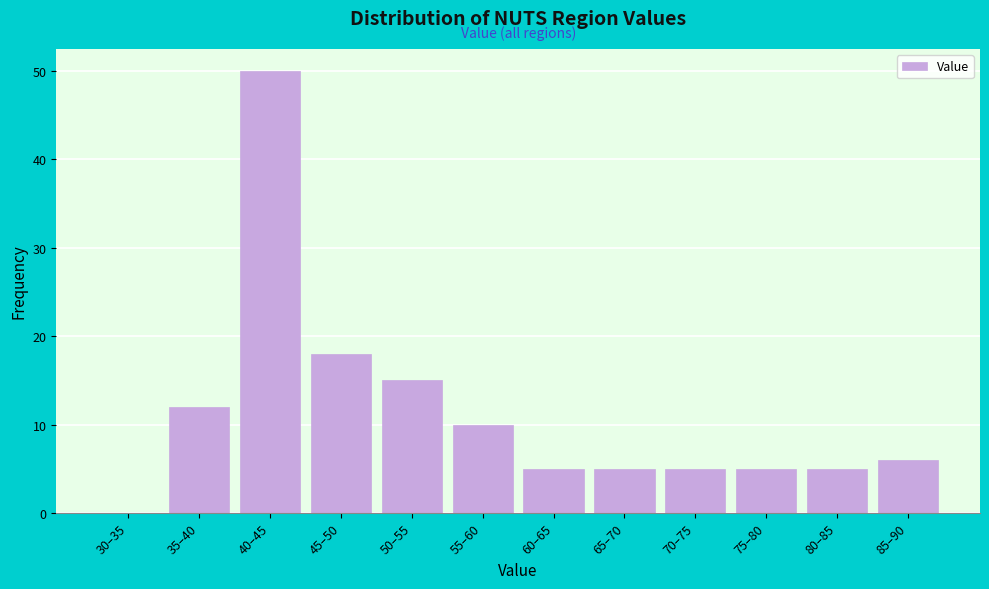

Reading left to right, transcribe all the data shown in this chart.

30–35=0	35–40=12	40–45=50	45–50=18	50–55=15	55–60=10	60–65=5	65–70=5	70–75=5	75–80=5	80–85=5	85–90=6